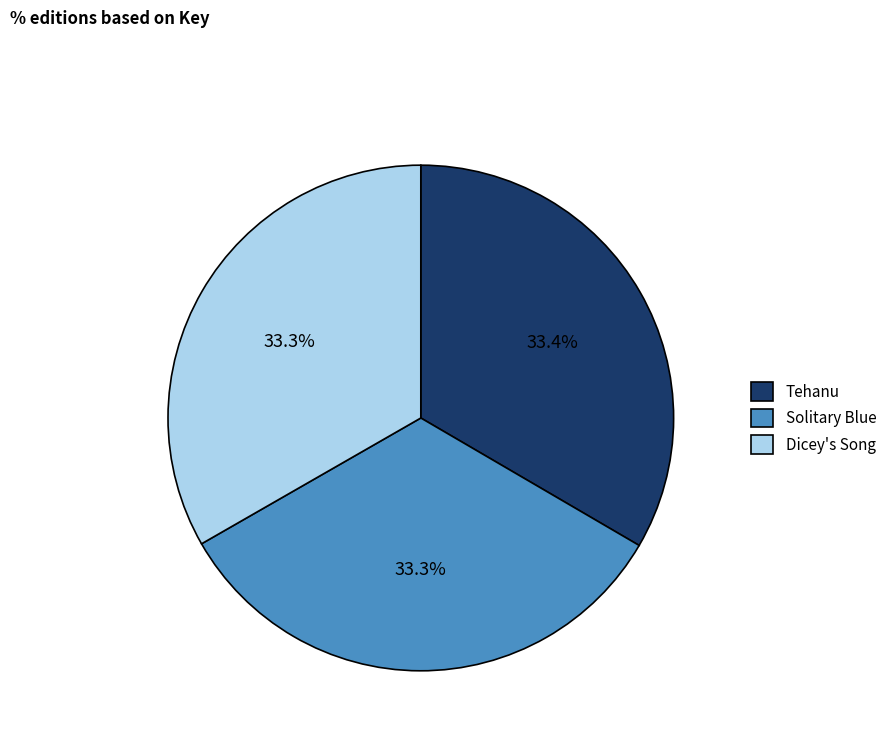

What is the ratio of the value at Tehanu to the value at Solitary Blue?

1.0